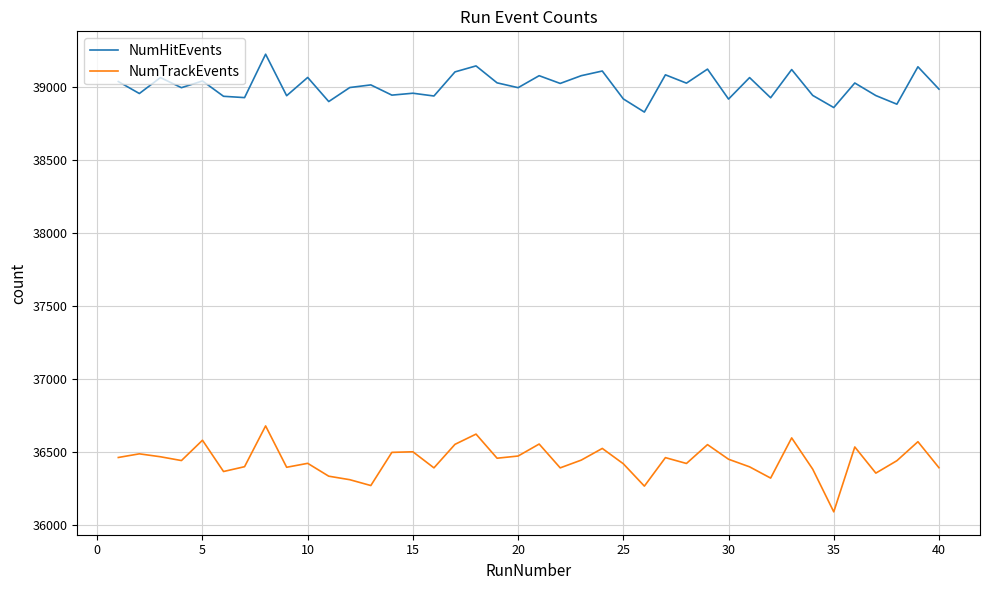

At how many categories does at least one series exceed 36826?

40